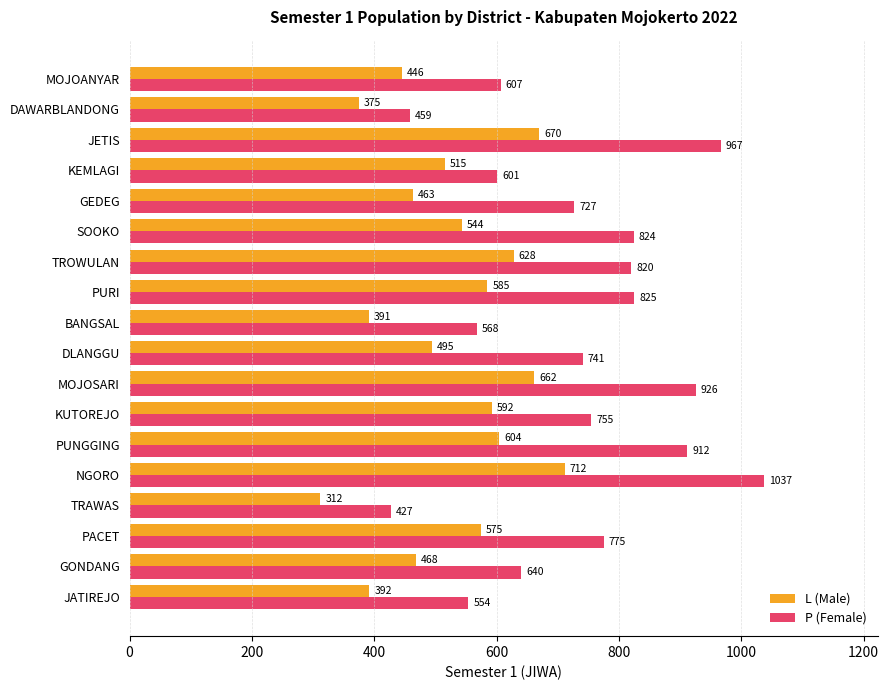

At which category is the sum across all series the highest?

NGORO